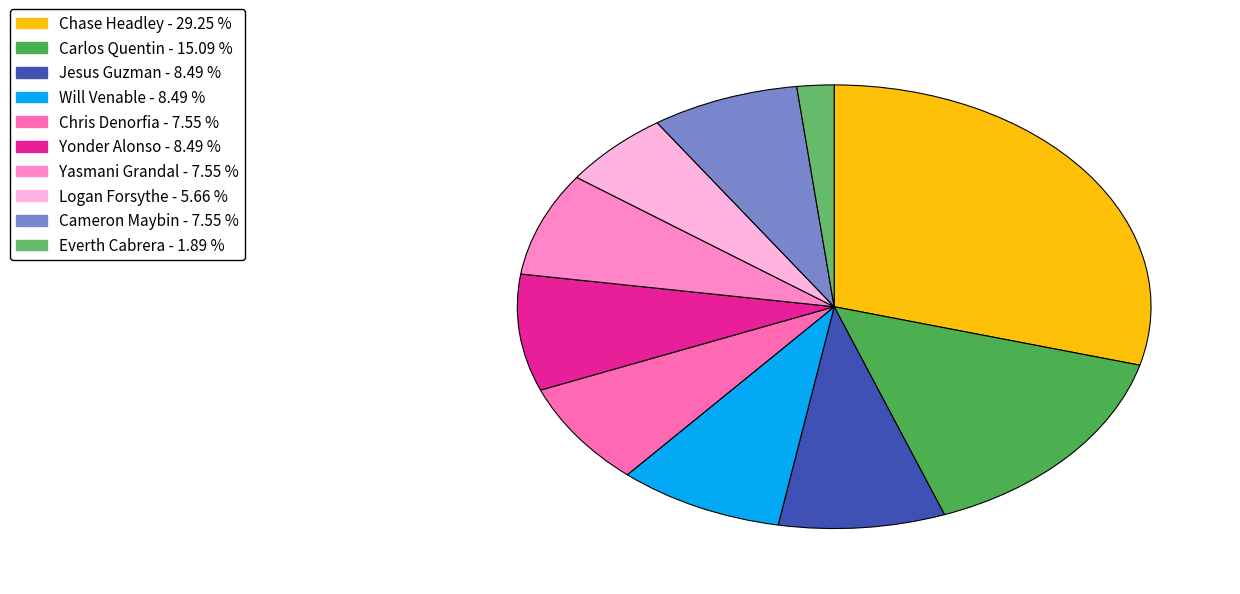

What is the change in value from Carlos Quentin to Chris Denorfia?

-8